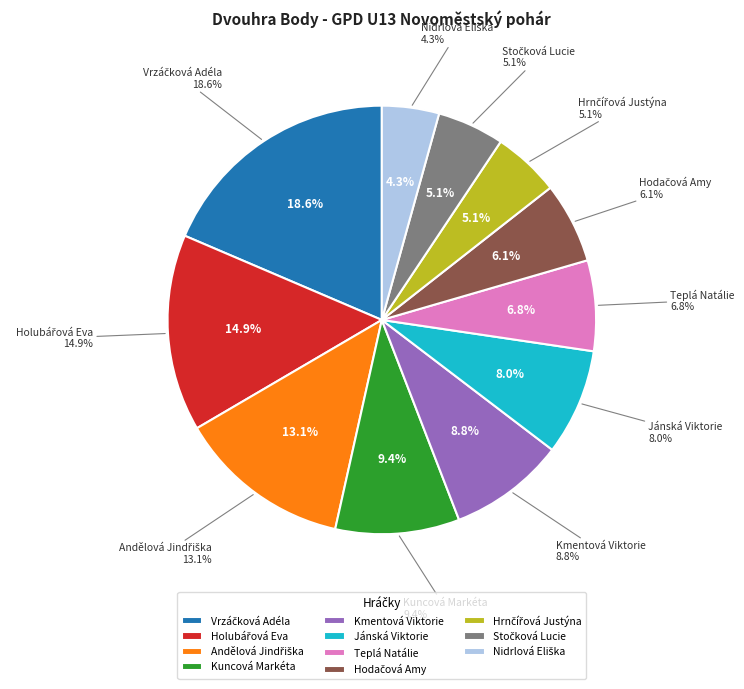

Which category has the biggest portion of the pie?

Vrzáčková Adéla